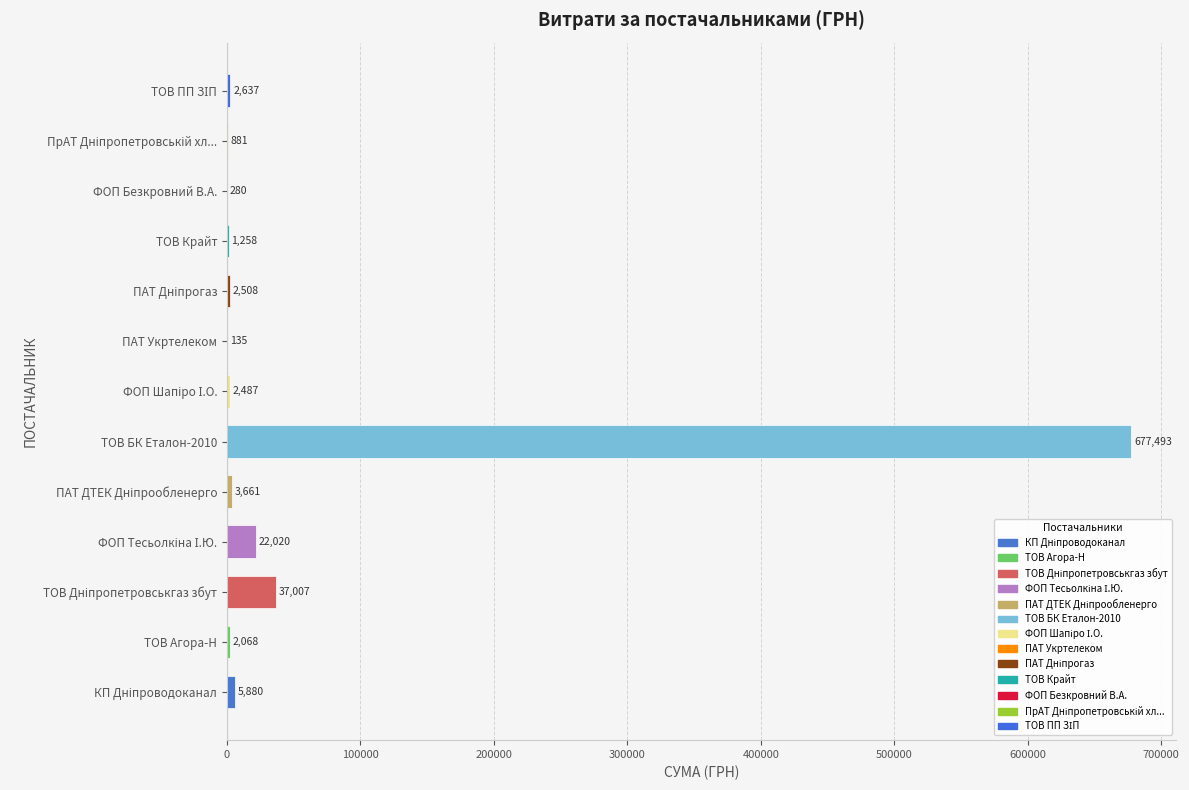

True or false: the data shows 1258.0 at ТОВ Крайт.

True